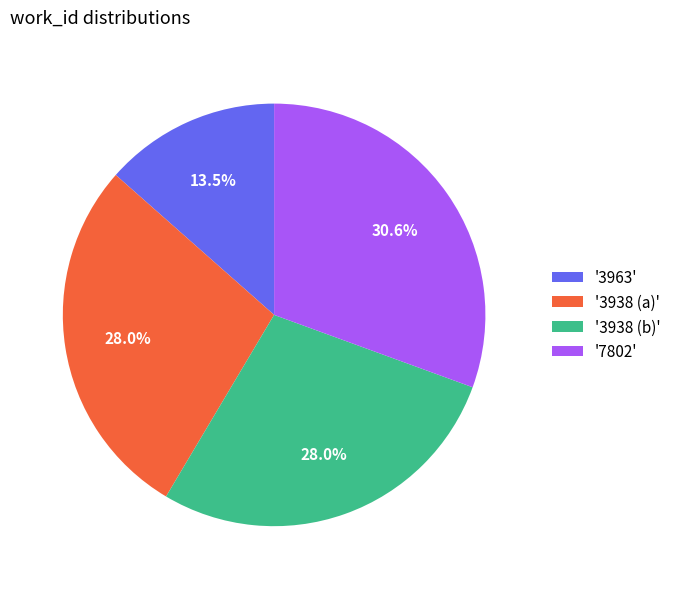

Do '3963' and '3938 (b)' together represent more than half of the pie?

No